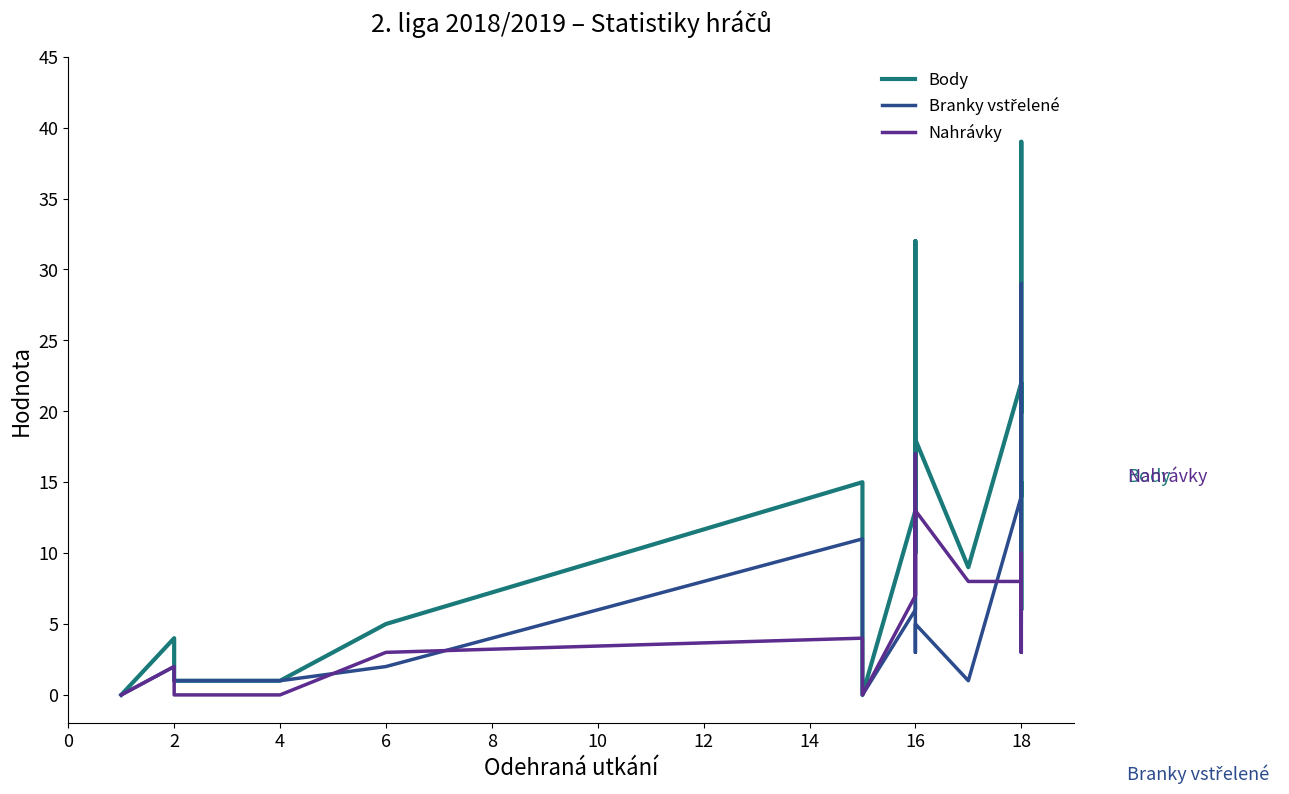

What is the difference between the highest and lowest values at 18?

12